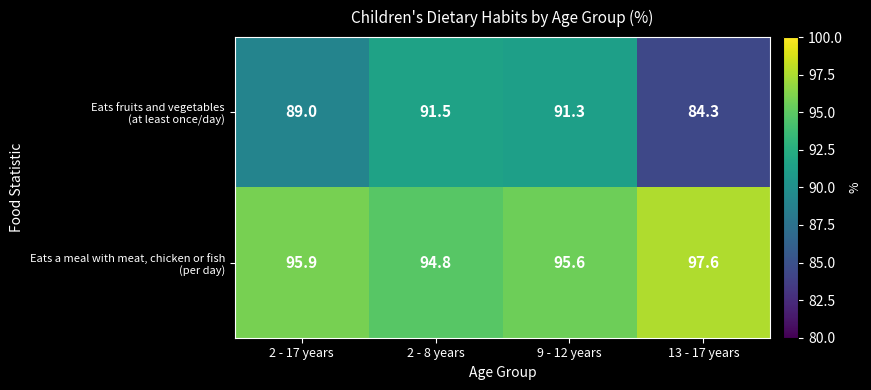

Which label corresponds to the smallest value in the chart?

13 - 17 years